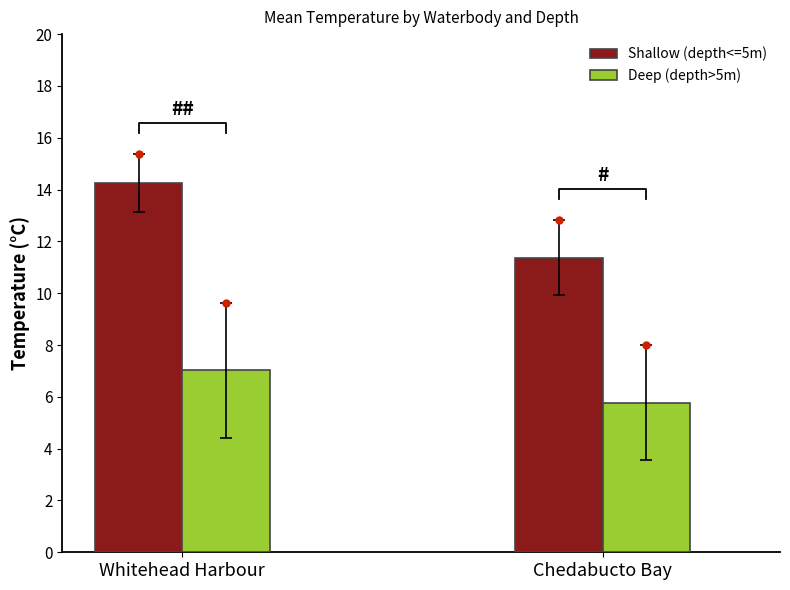

What is the label of the 2nd bar from the right?

Whitehead Harbour